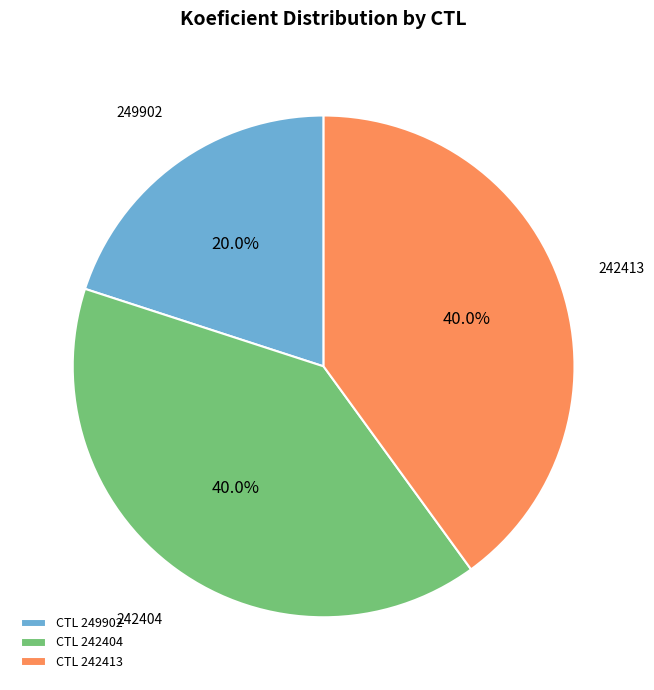

True or false: 242404 accounts for 33% of the total.

False